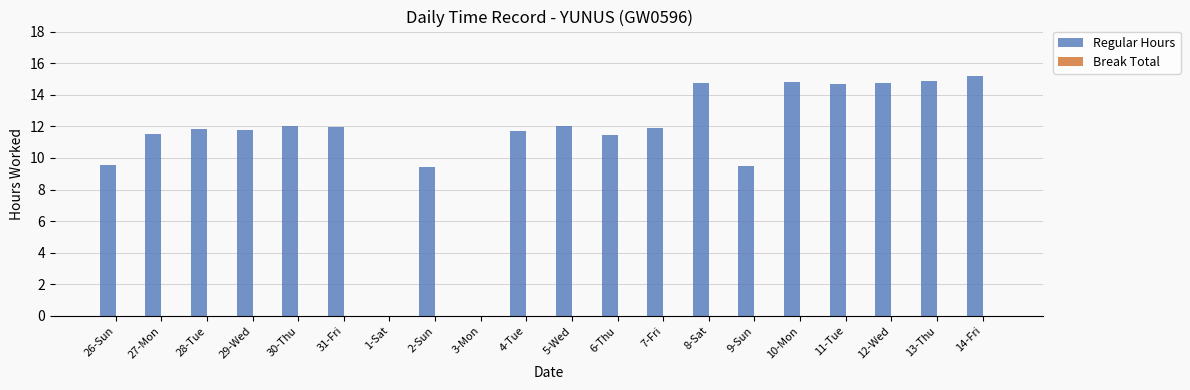

How many data points are above 11?

15